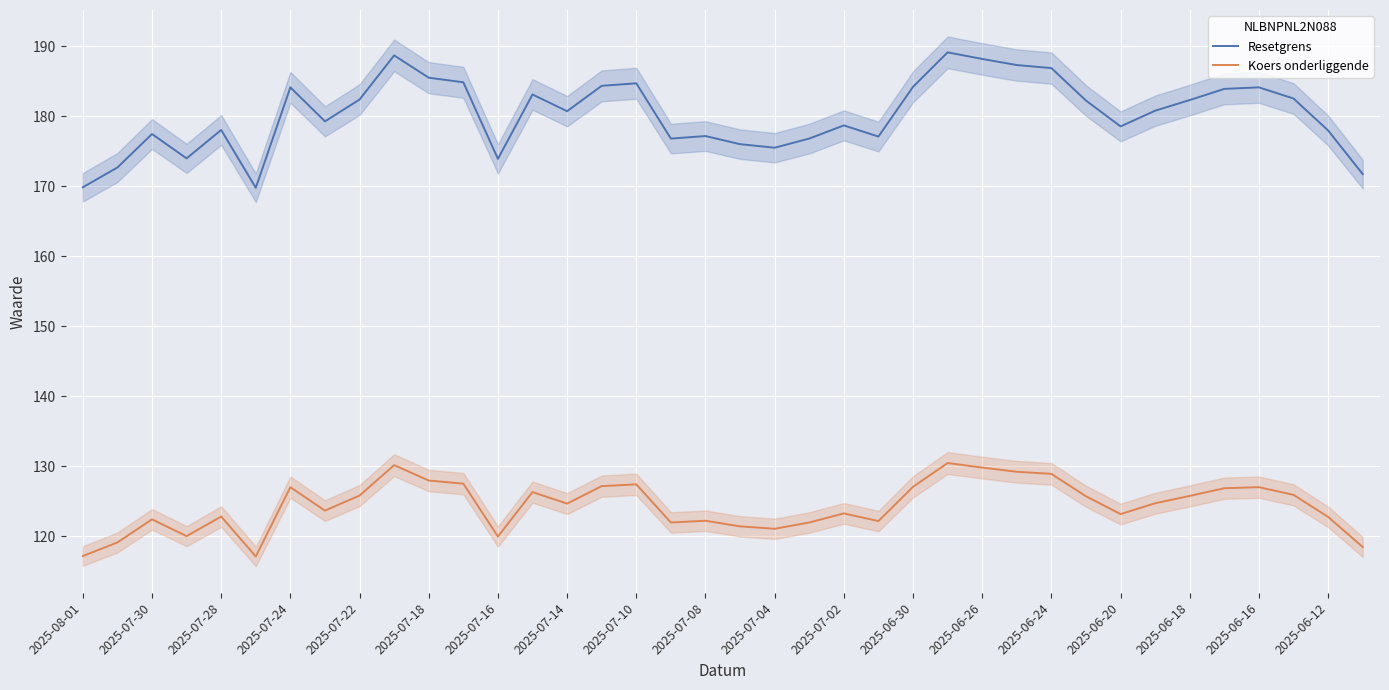

True or false: Koers onderliggende and Resetgrens cross at least once.

False